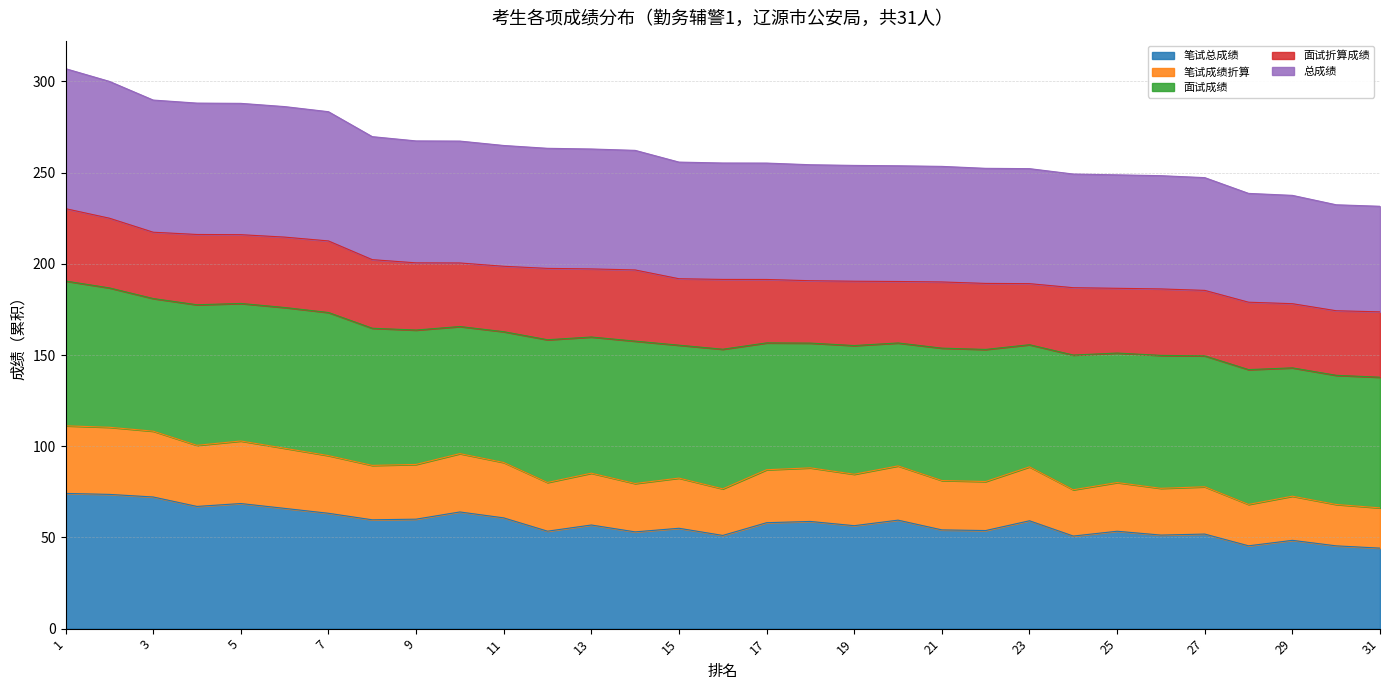

True or false: 总成绩 and 笔试总成绩 intersect in this chart.

False